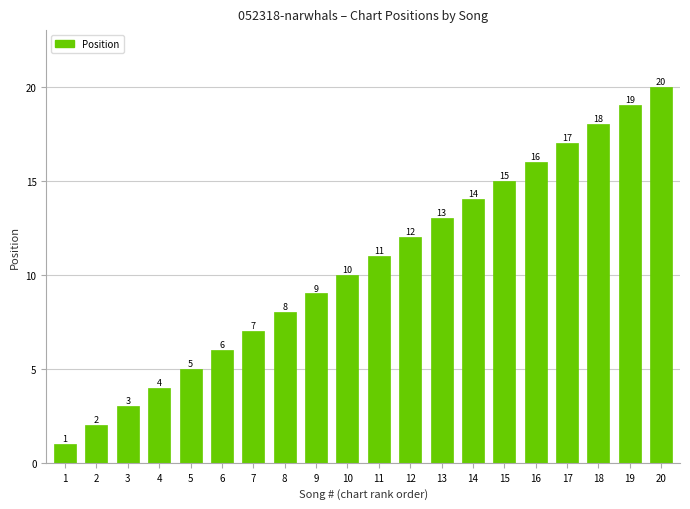

Which category has the highest value across all series?

20